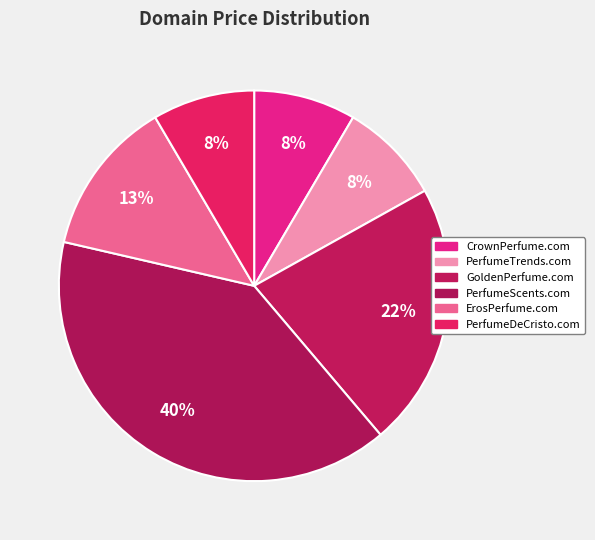

Count the number of slices in the pie.

6